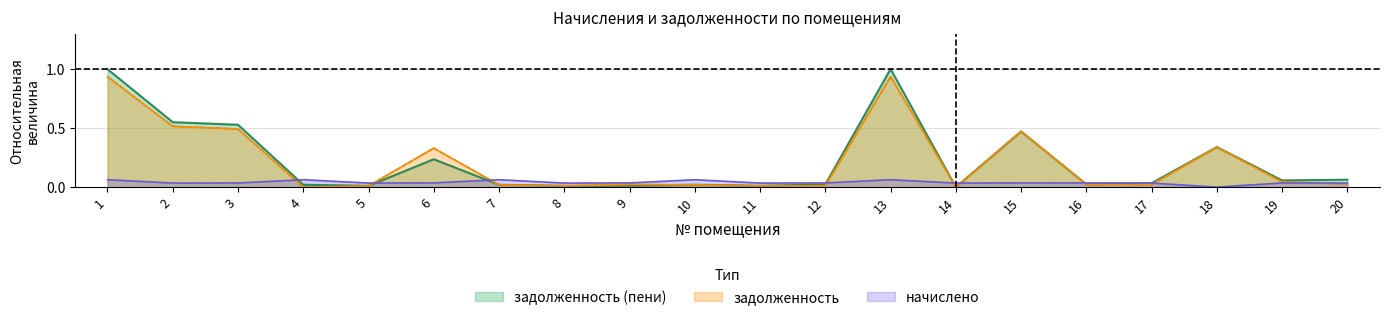

The value of начислено at 11 is 0.0. True or false?

True